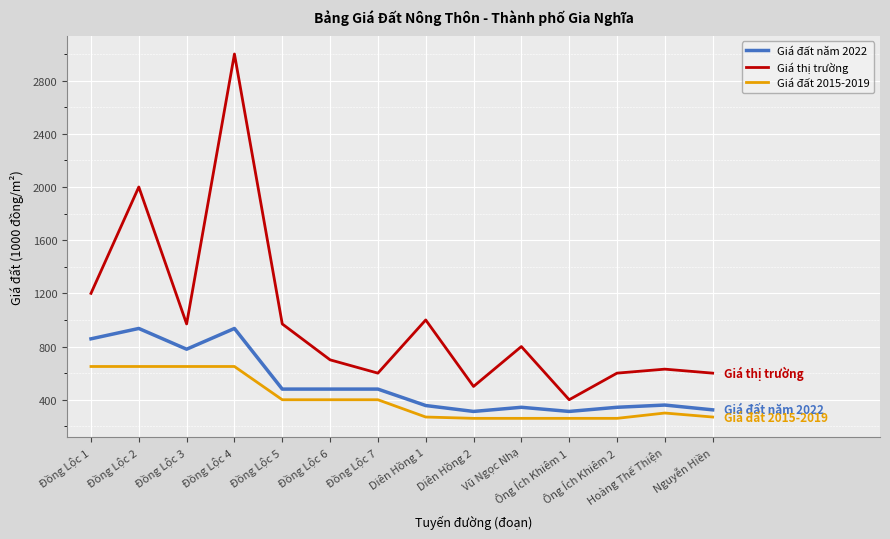

Count the number of data series in this chart.

3